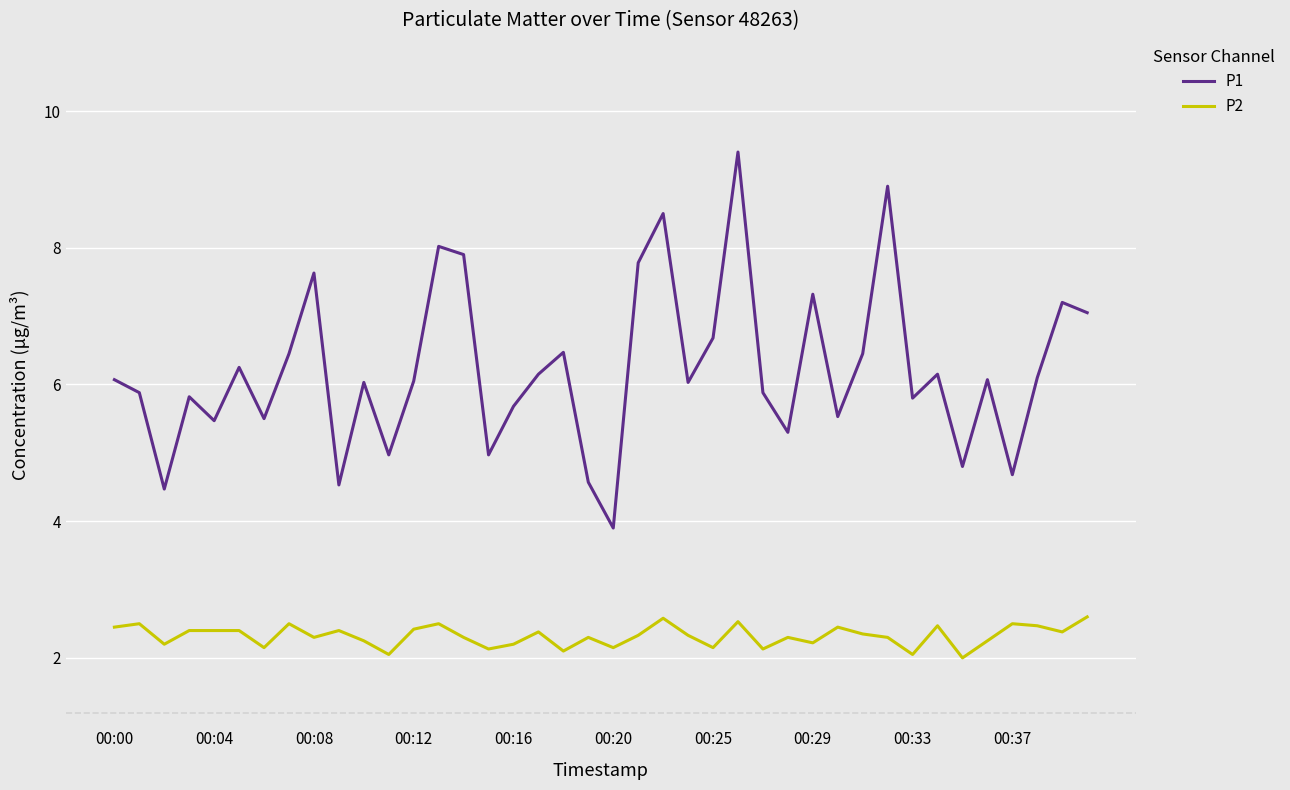

Which series has the largest total across all categories?

P1